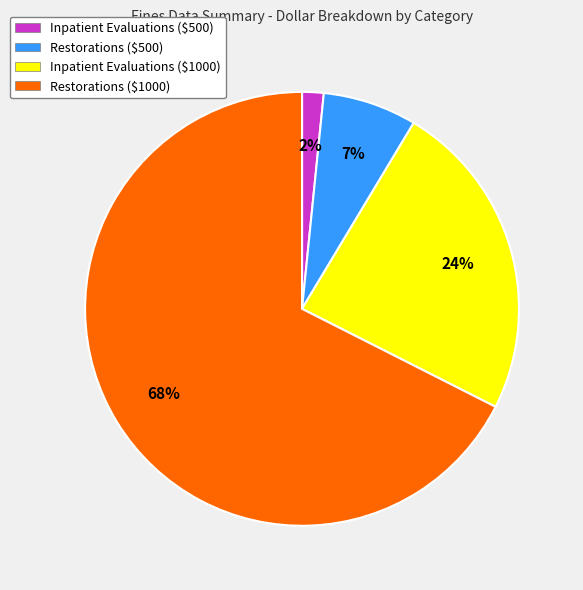

Is there any slice that represents more than half of the pie?

Yes